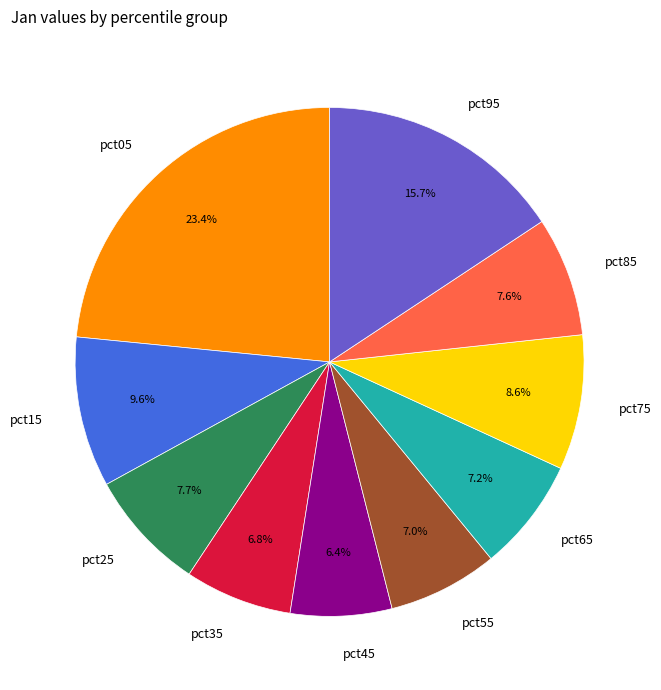

What percentage is NOT represented by pct55?

93.0%